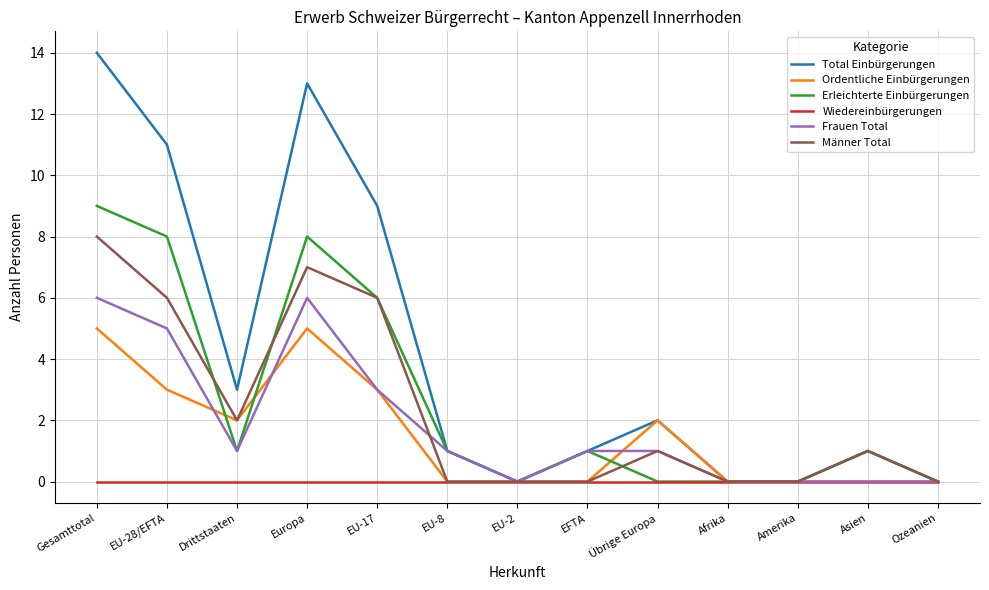

Which series has the largest total across all categories?

Total Einbürgerungen